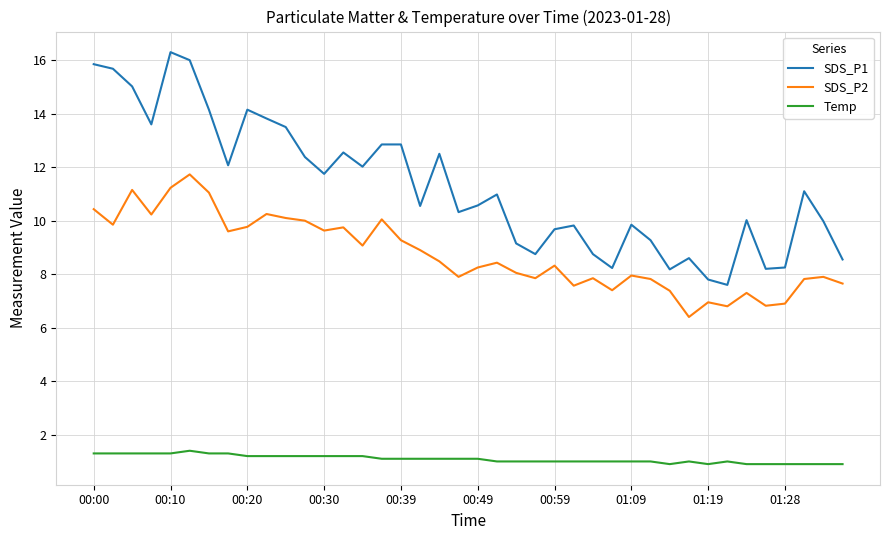

Which series has the widest spread of values?

SDS_P1